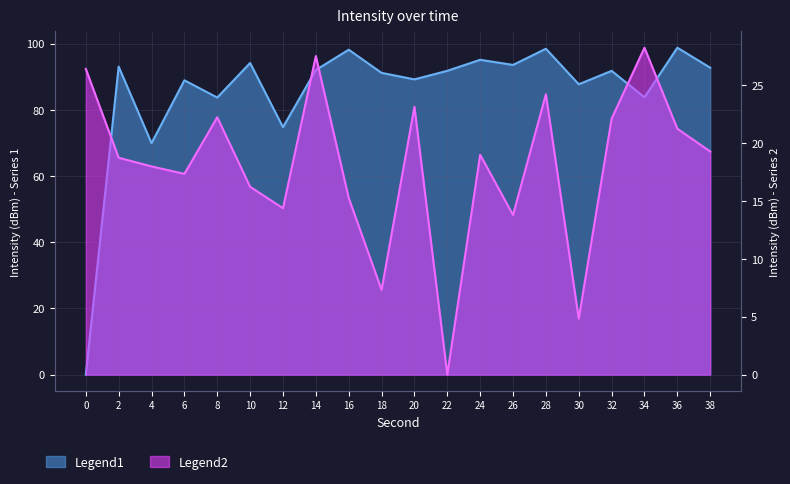

Reading left to right, transcribe all the data shown in this chart.

Legend1: 0=0.0	2=93.0	4=69.9	6=88.9	8=83.7	10=94.1	12=74.7	14=92.0	16=98.1	18=91.1	20=89.2	22=91.8	24=95.1	26=93.5	28=98.4	30=87.7	32=91.8	34=83.8	36=98.7	38=92.7
Legend2: 0=26.4	2=18.7	4=18.0	6=17.3	8=22.2	10=16.2	12=14.4	14=27.5	16=15.3	18=7.3	20=23.1	22=0.0	24=19.0	26=13.8	28=24.2	30=4.8	32=22.1	34=28.2	36=21.2	38=19.3